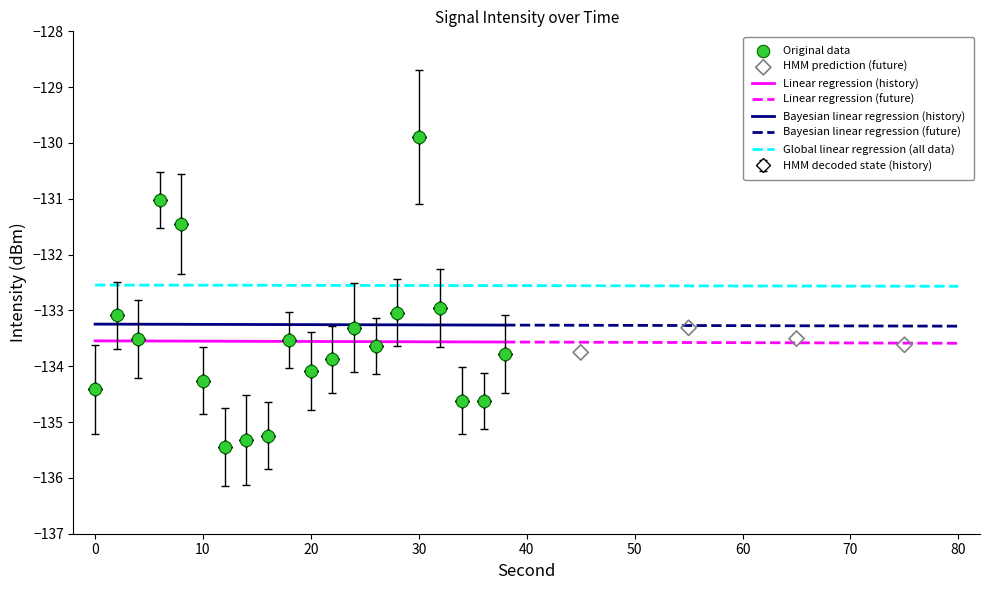

Which has a higher value, 32 or 2?

32